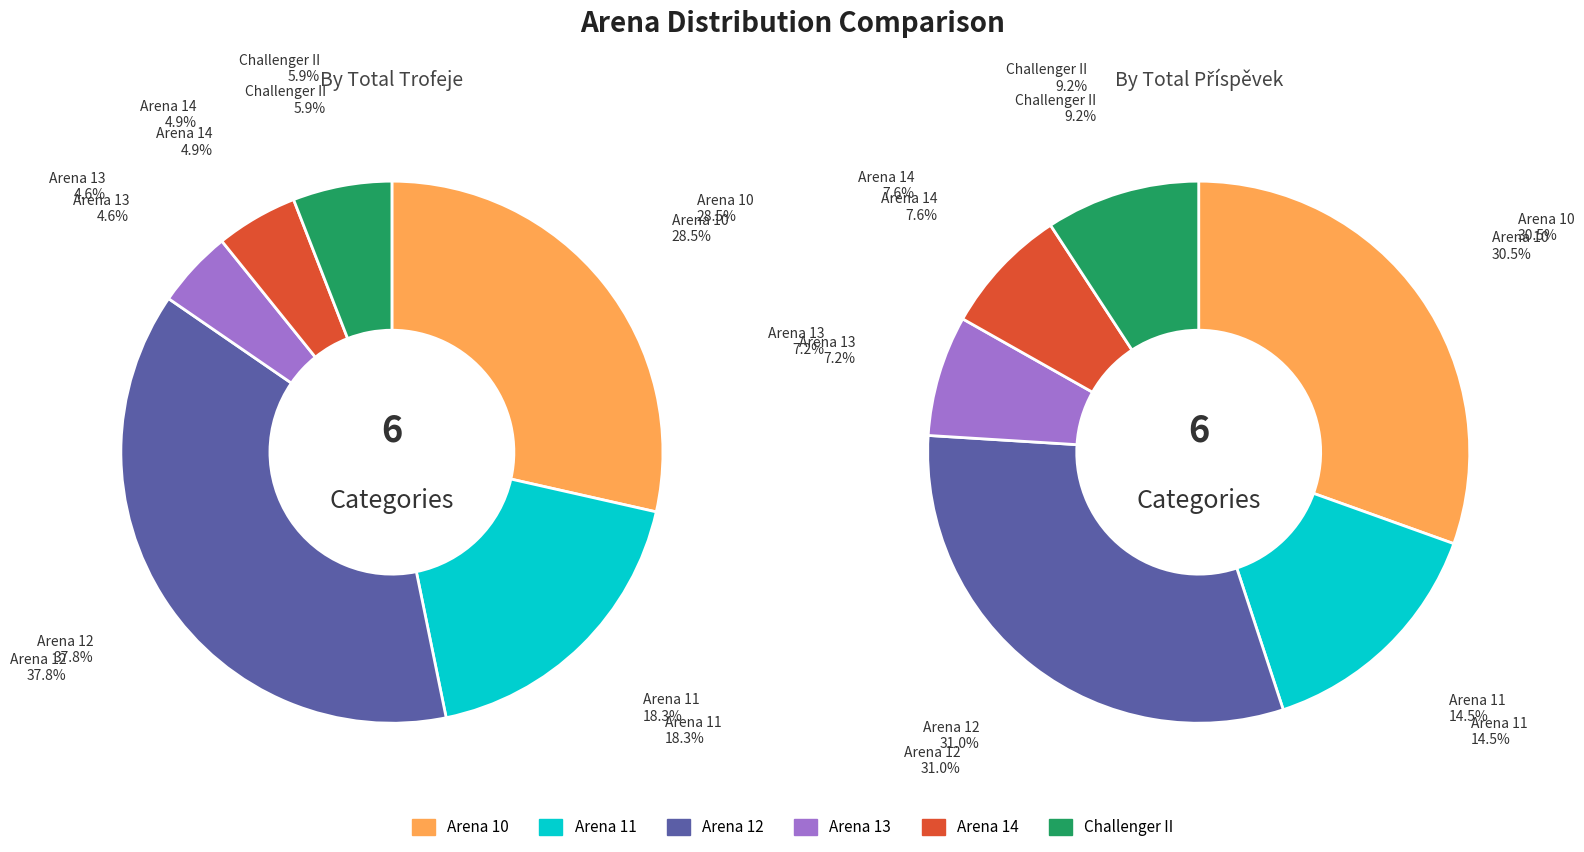

To the nearest percent, what percentage of the pie is Arena 14?

5%